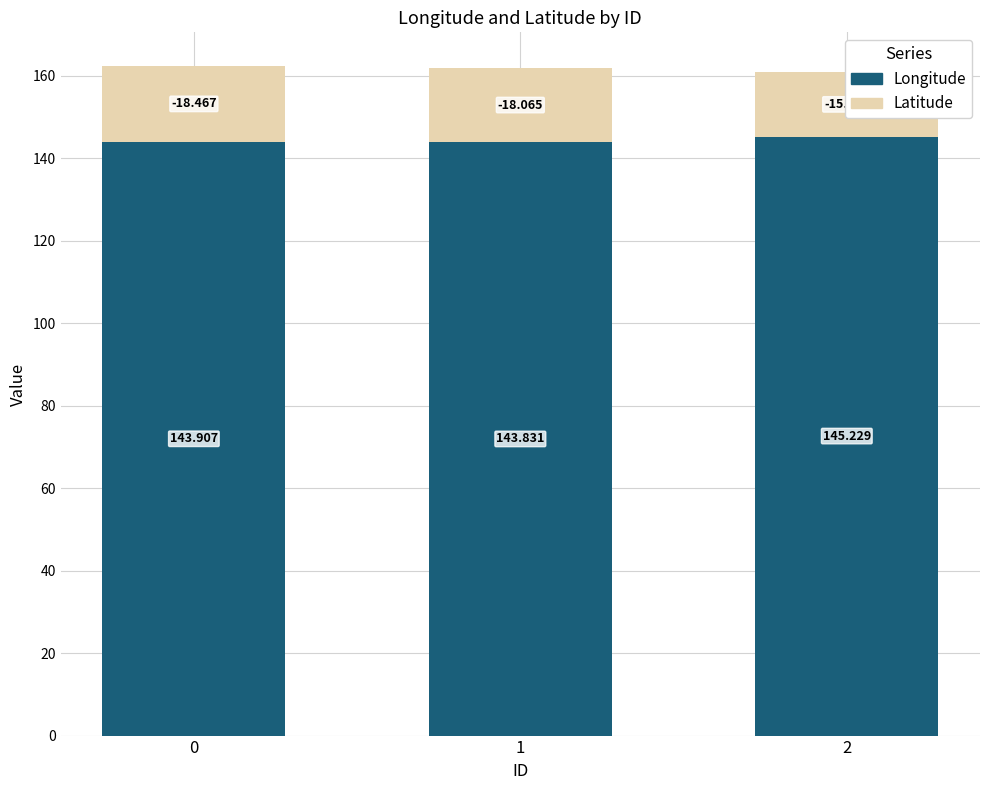

Which category has the highest value across all series?

2